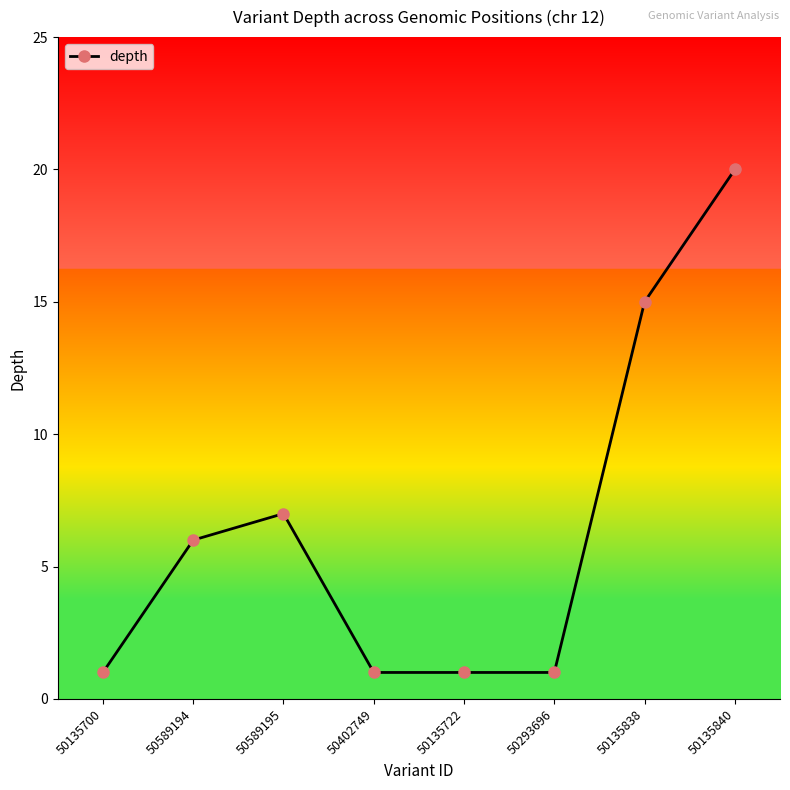

Is it true that the value at 50589195 is 7?

True